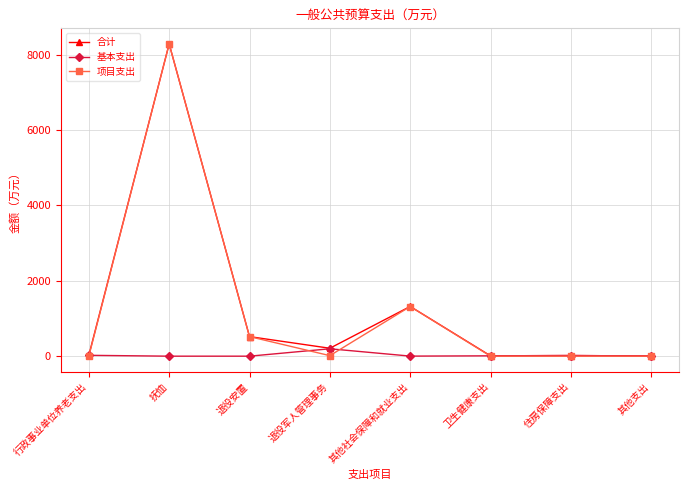

Which series changed the most between 退役军人管理事务 and 住房保障支出?

合计